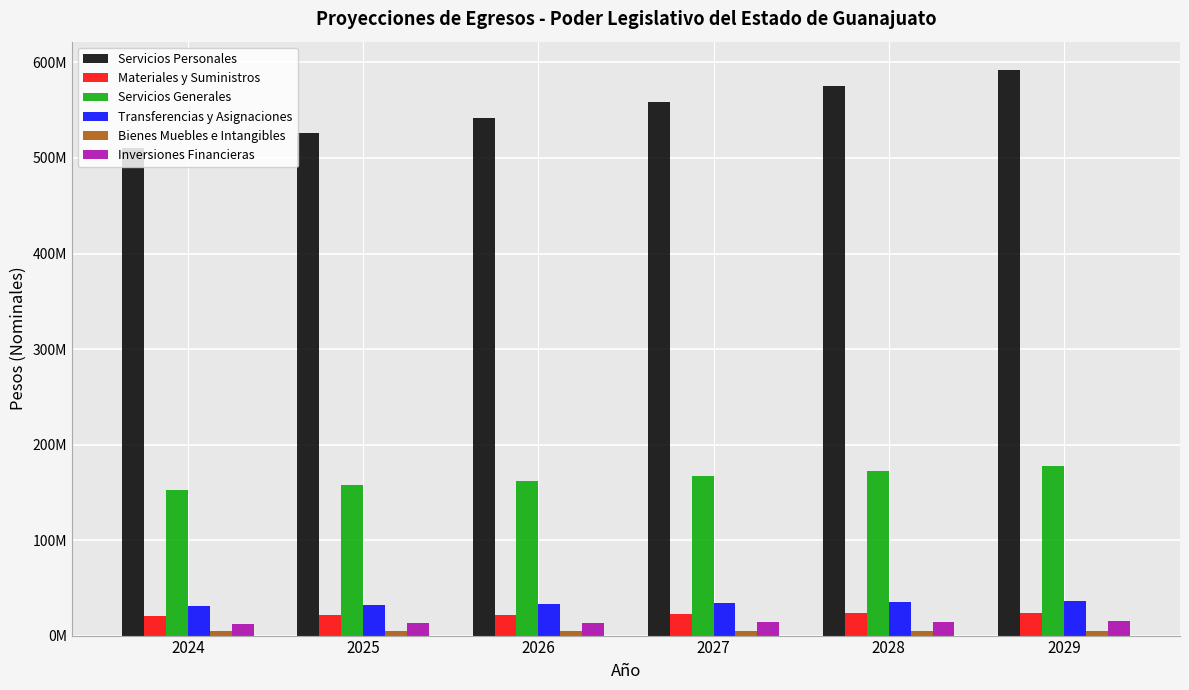

What is the smallest value displayed?

4385092